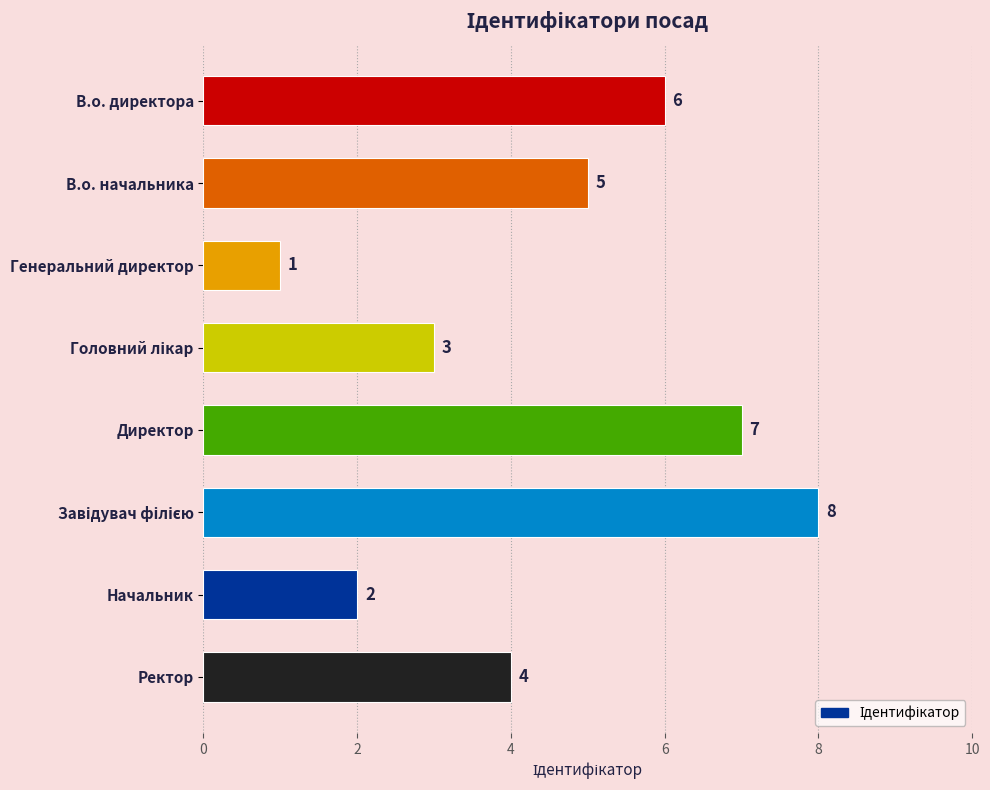

The value at В.о. директора is 6. True or false?

True